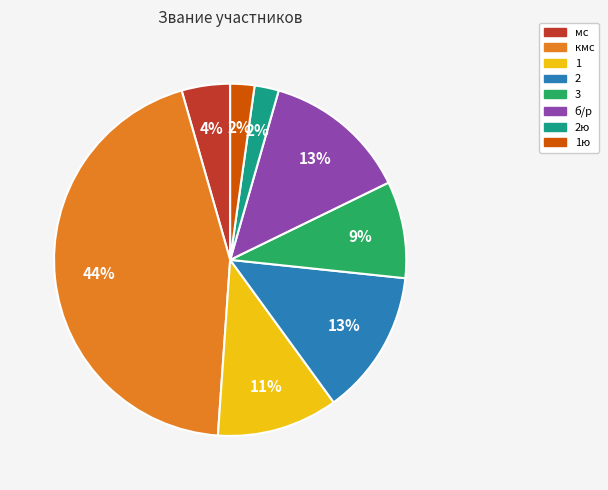

Is there a majority slice in this chart?

No